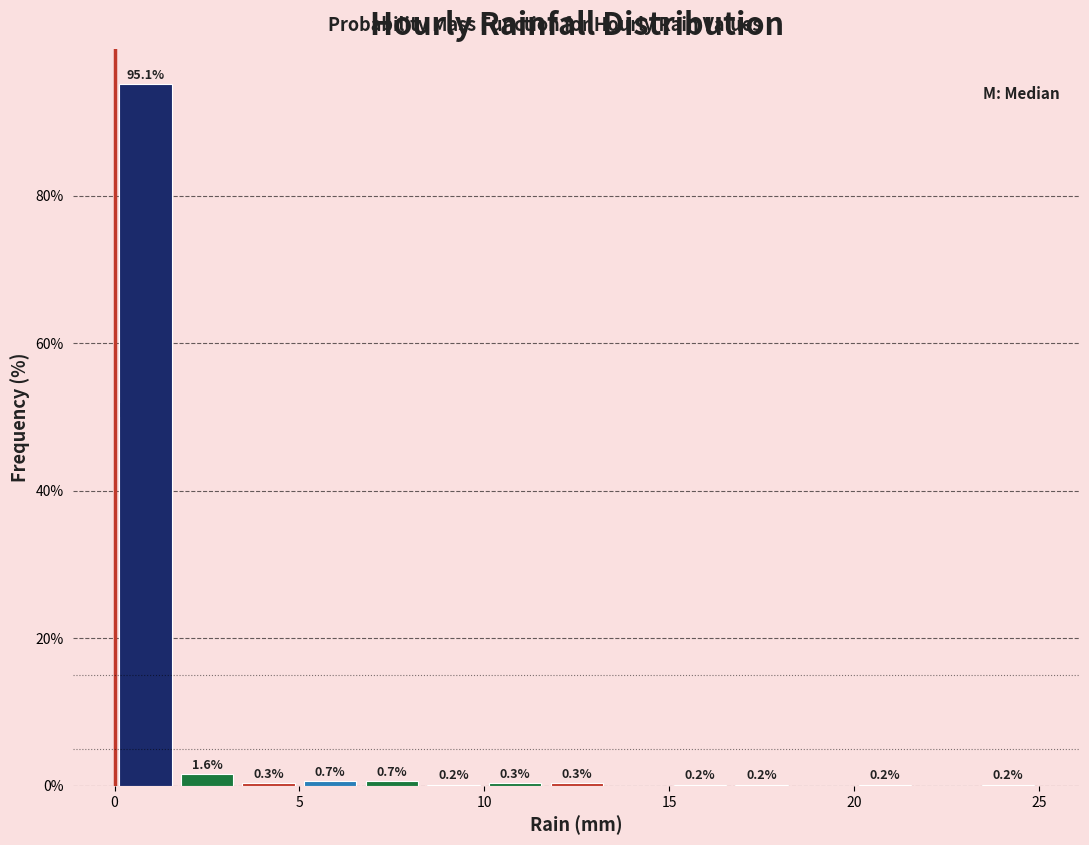

Read against the x-axis, roughly where is the centre of the tallest bar?

1.0